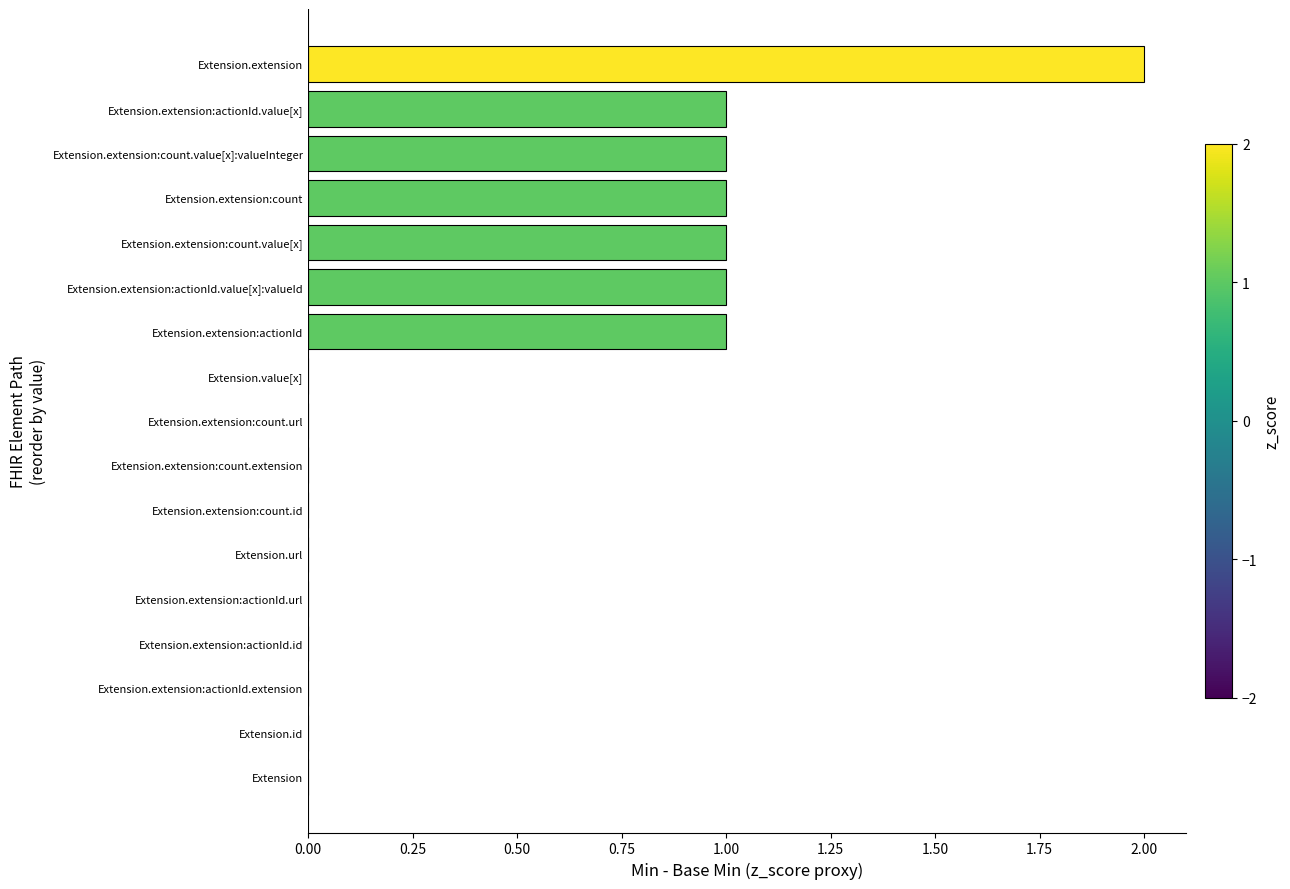

What is the change in value from Extension.extension:actionId.url to Extension.extension:actionId?

+1